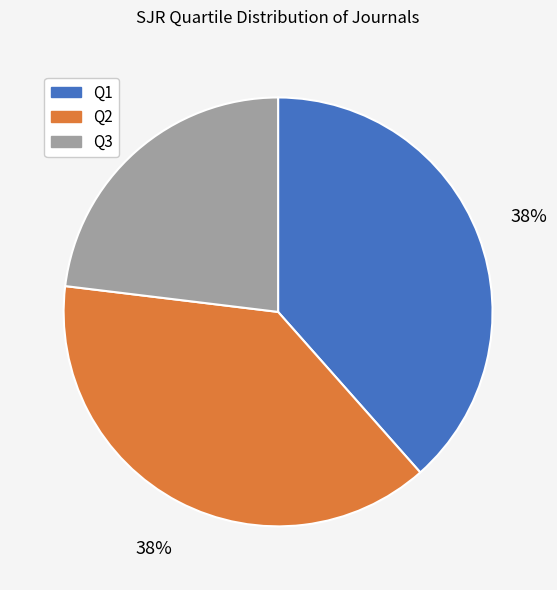

How many segments does this pie chart have?

3